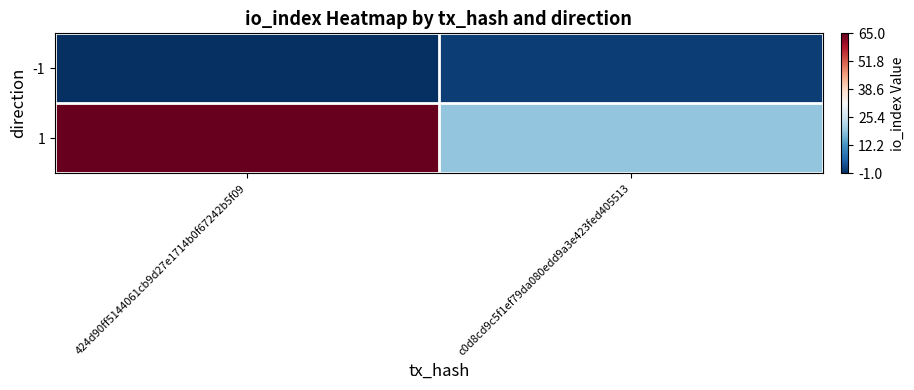

Between 424d90ff5144061cb9d27e1714b0f67242b5f09 and c0d8cd9c5f1ef79da080edd9a3e423fed405513, which series saw the biggest shift?

1